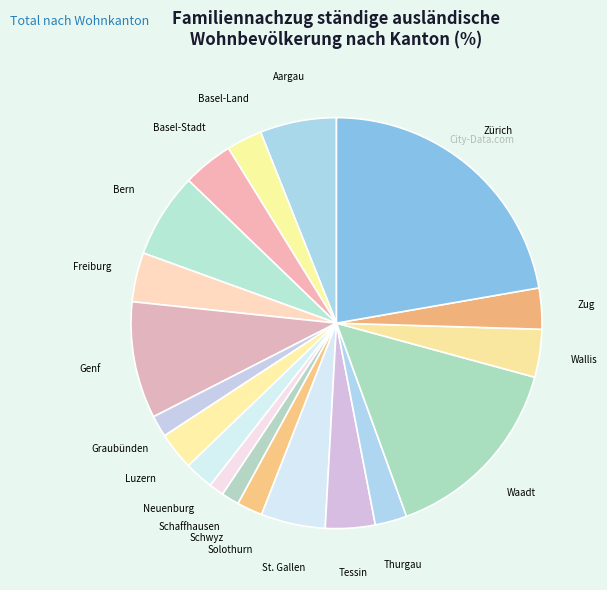

Is it true that Neuenburg is 2% of the pie?

True